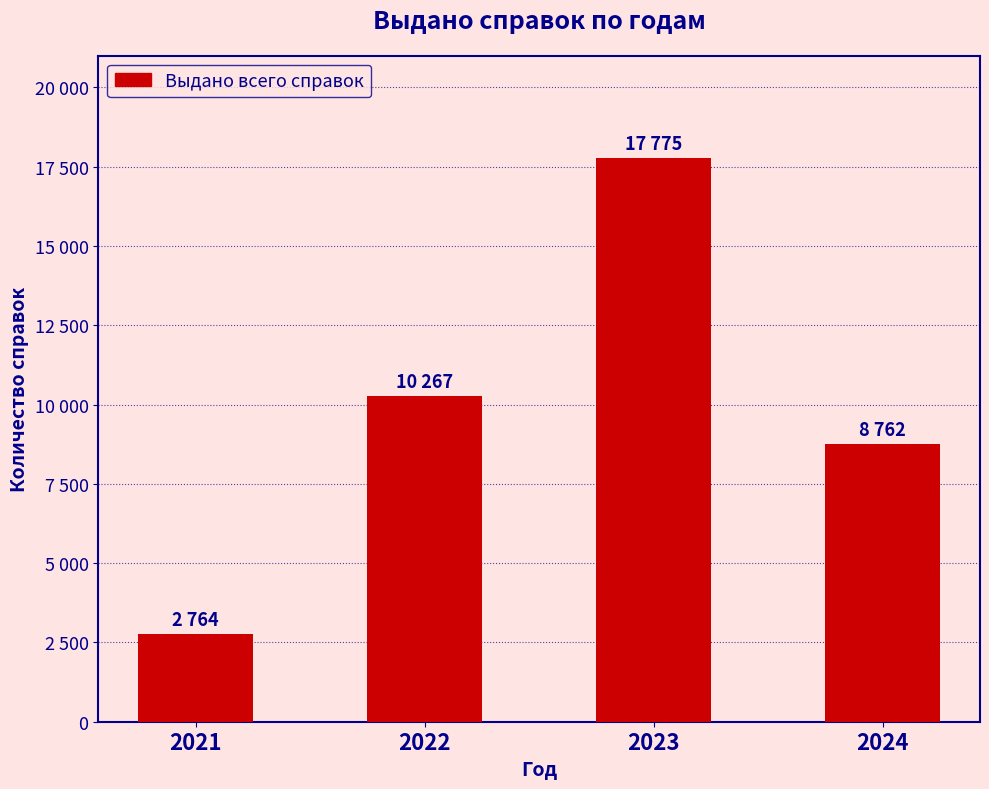

Which has a higher value, 2022 or 2024?

2022